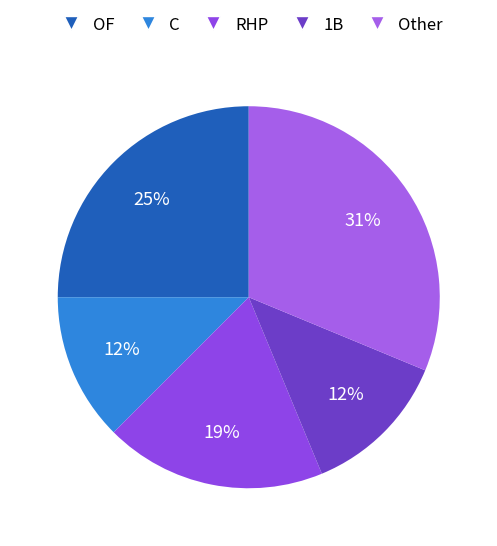

What is the largest slice in the pie chart?

Other